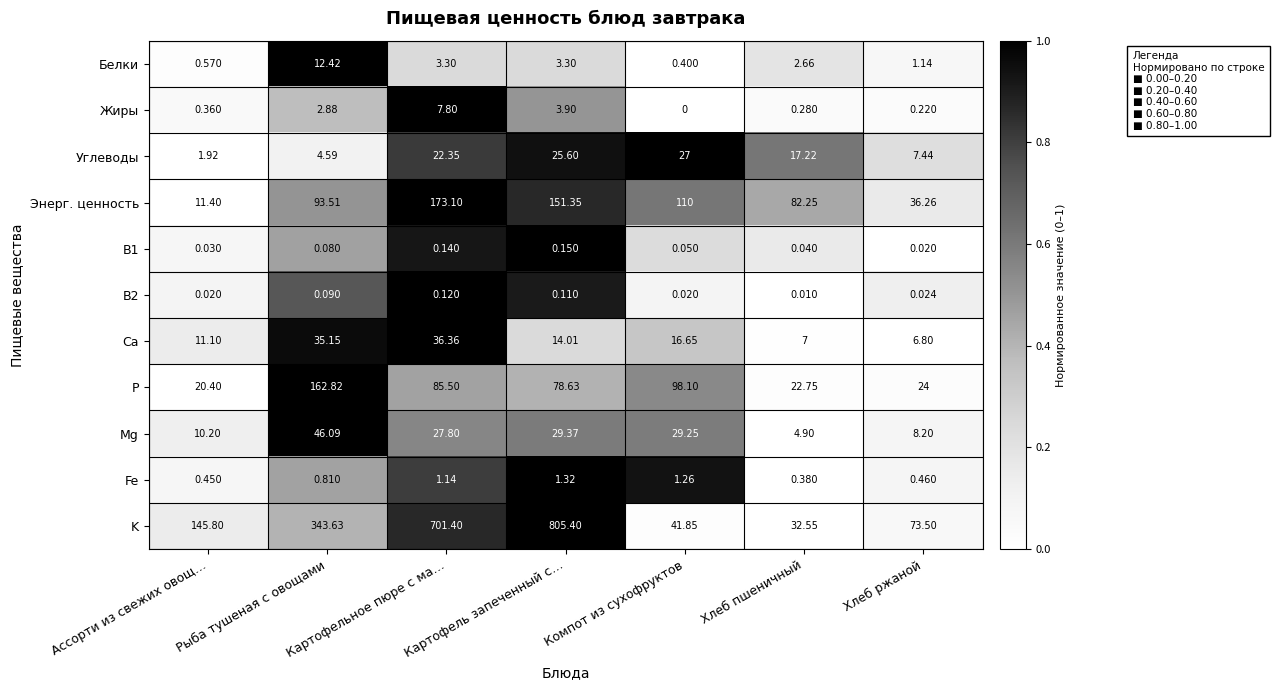

Which category has the highest value across all series?

Картофель запеченный с…